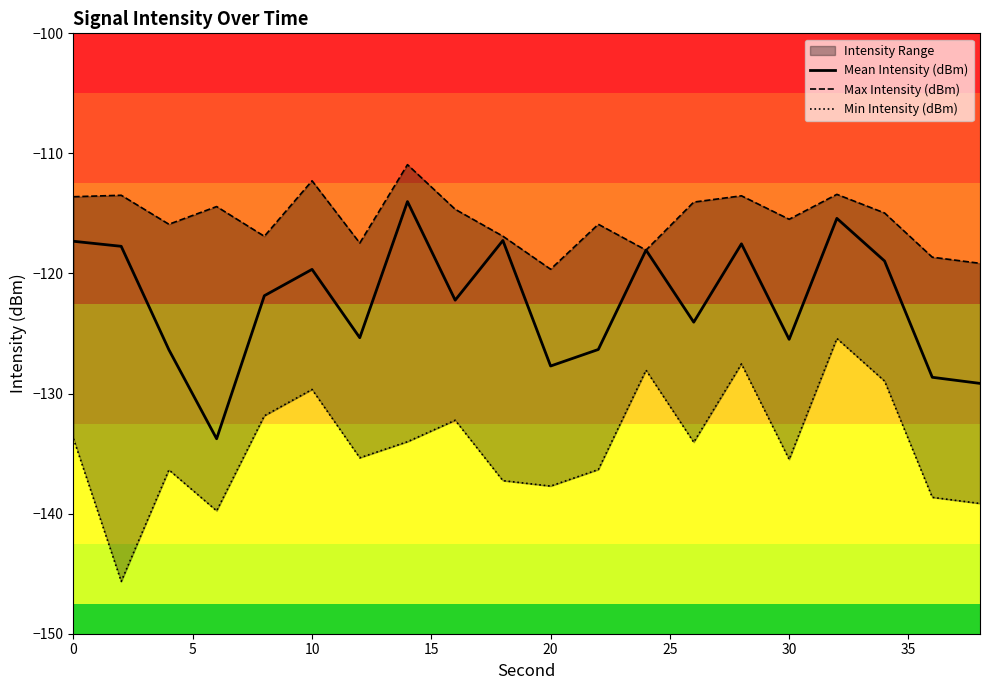

What is the lowest value of the Mean Intensity (dBm) series?

-133.8